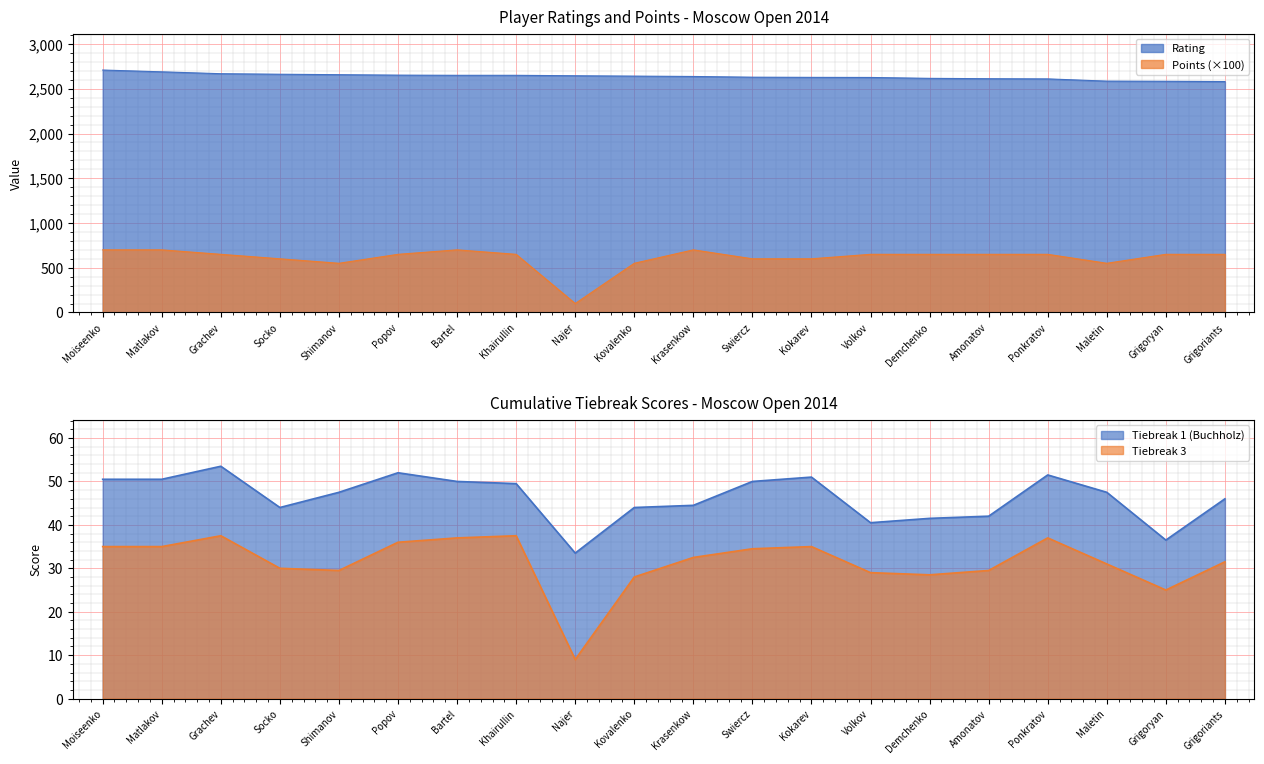

At which category does the chart reach its peak across all series?

Moiseenko